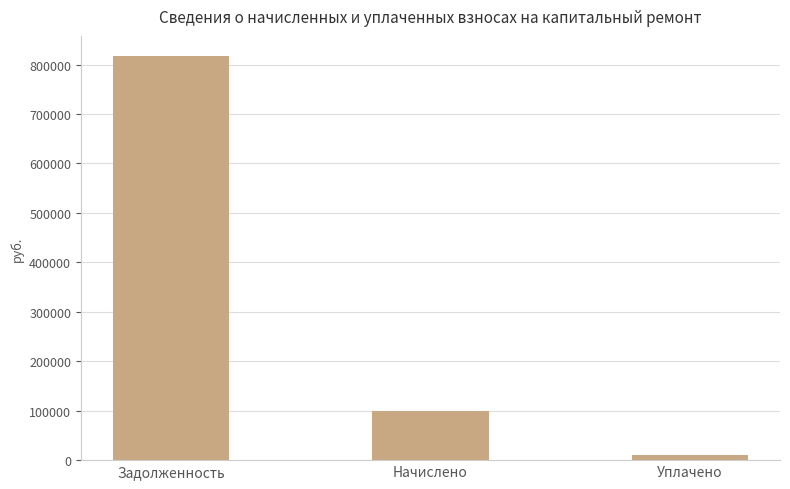

List the labels in order of value, largest first.

Задолженность, Начислено, Уплачено